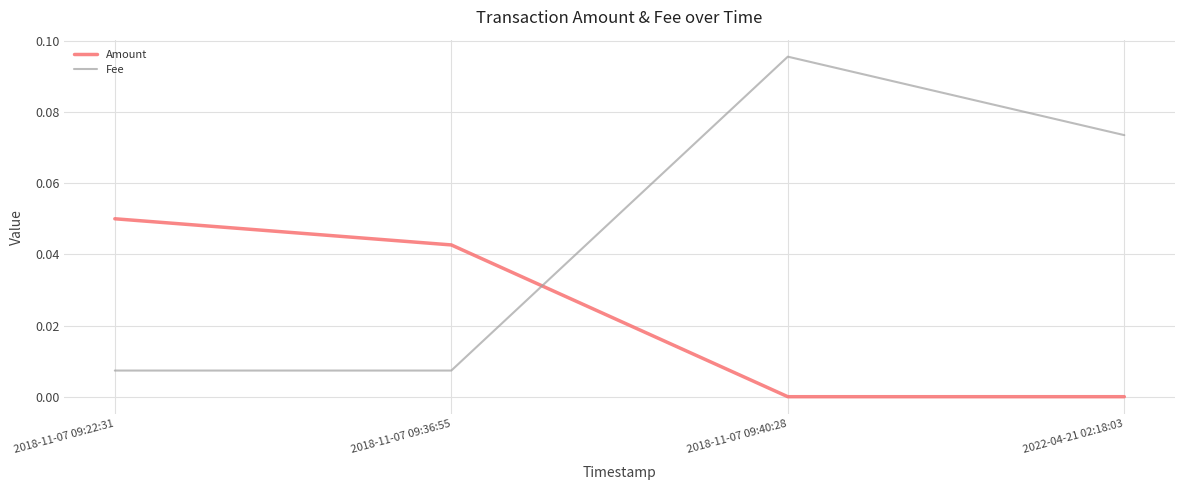

Is it true that Amount equals 0.0 at 2018-11-07 09:22:31?

False